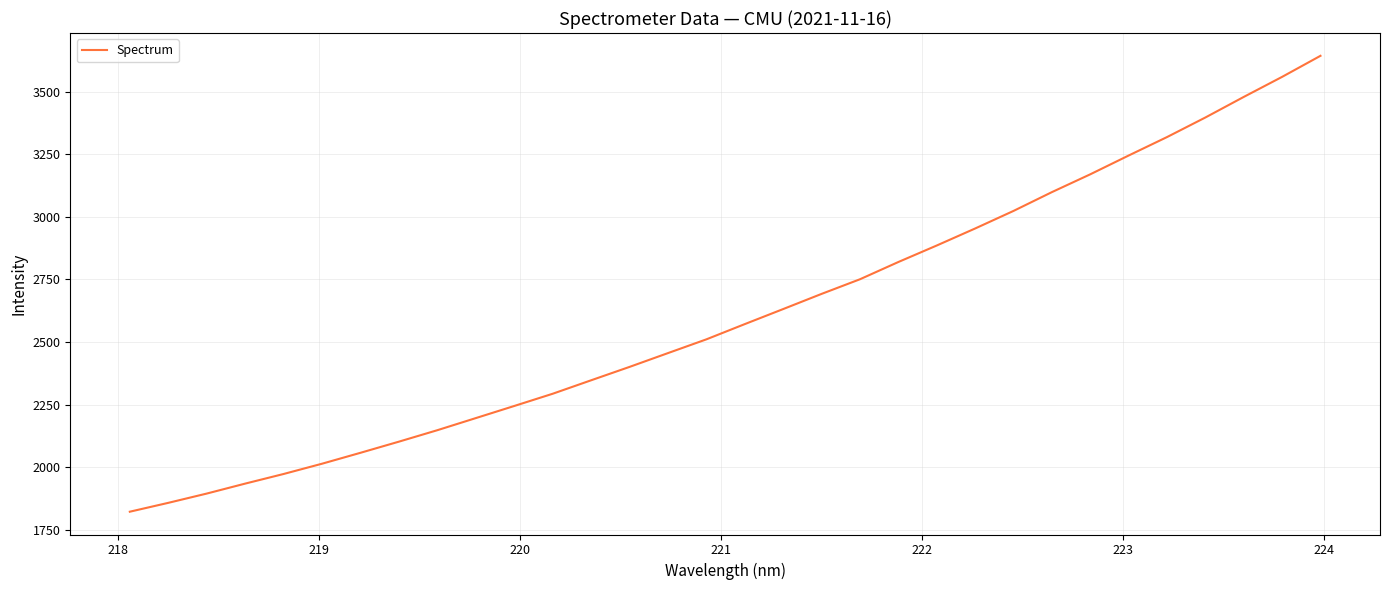

What is the minimum value shown in the chart?

1822.3